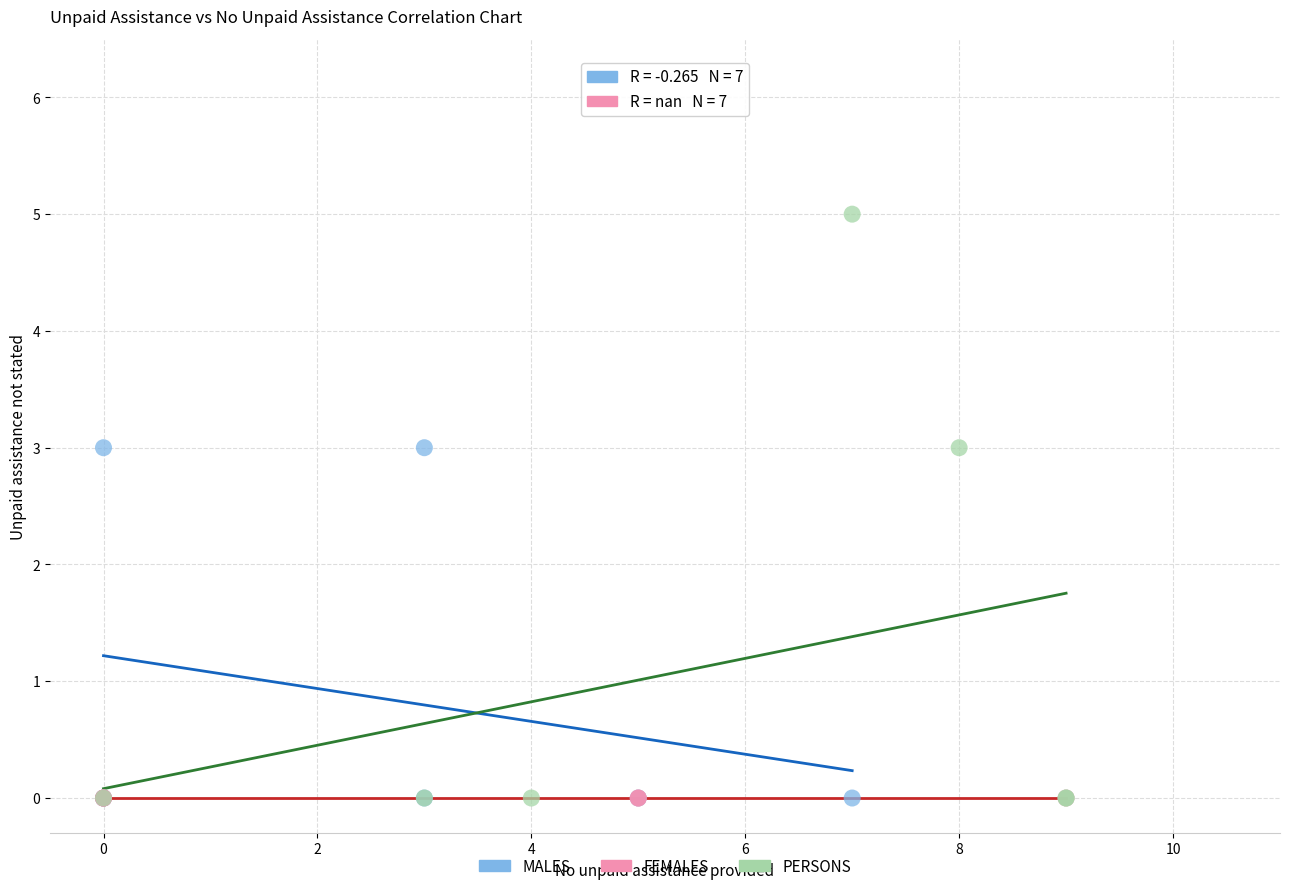

Which series reaches the maximum Y coordinate?

PERSONS